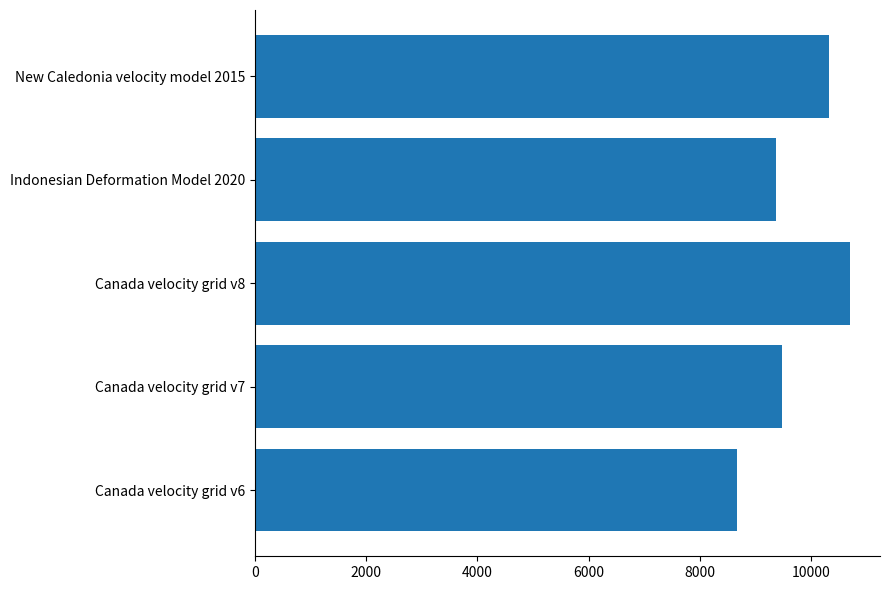

What is the smallest value displayed?

8676